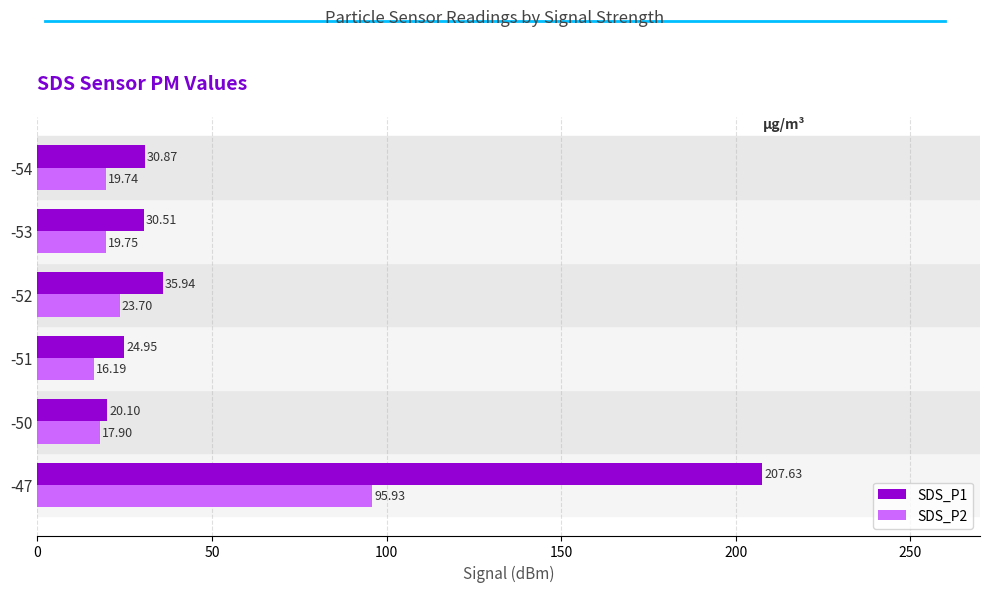

Which series has the largest total across all categories?

SDS_P1